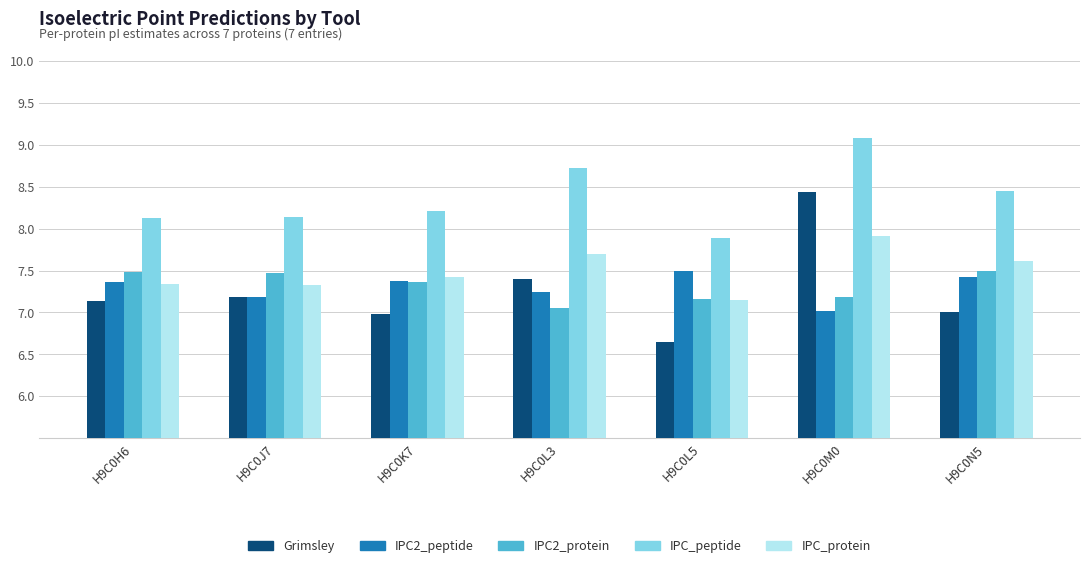

What position from the left is H9C0L3?

4